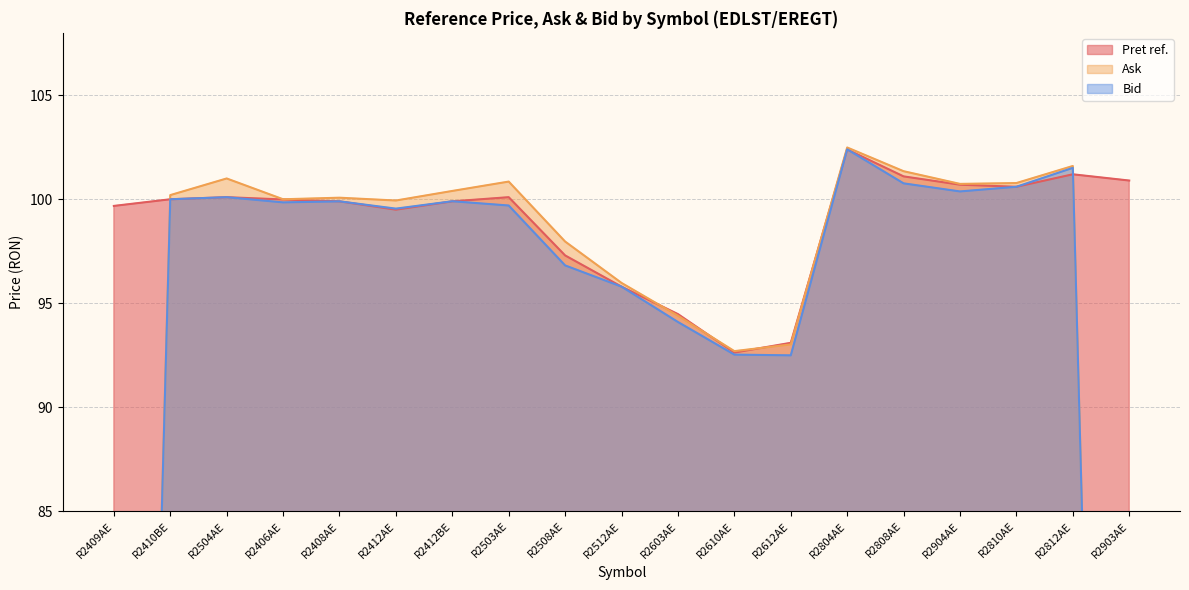

True or false: Bid and Ask intersect in this chart.

False